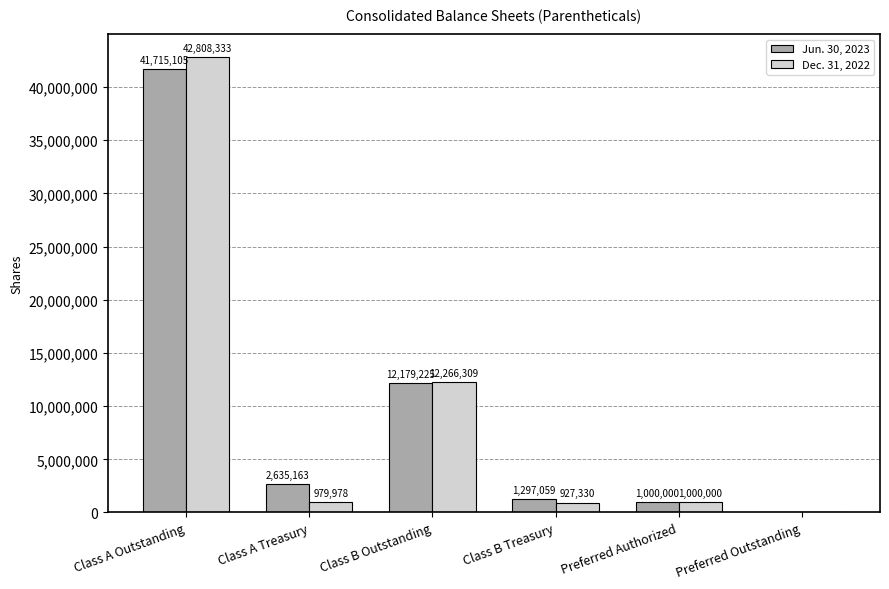

What is the highest value of the Jun. 30, 2023 series?

41715105